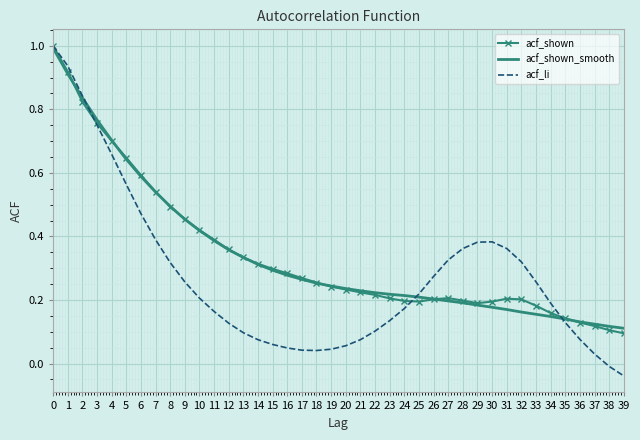

What is the maximum value shown in the chart?

1.0